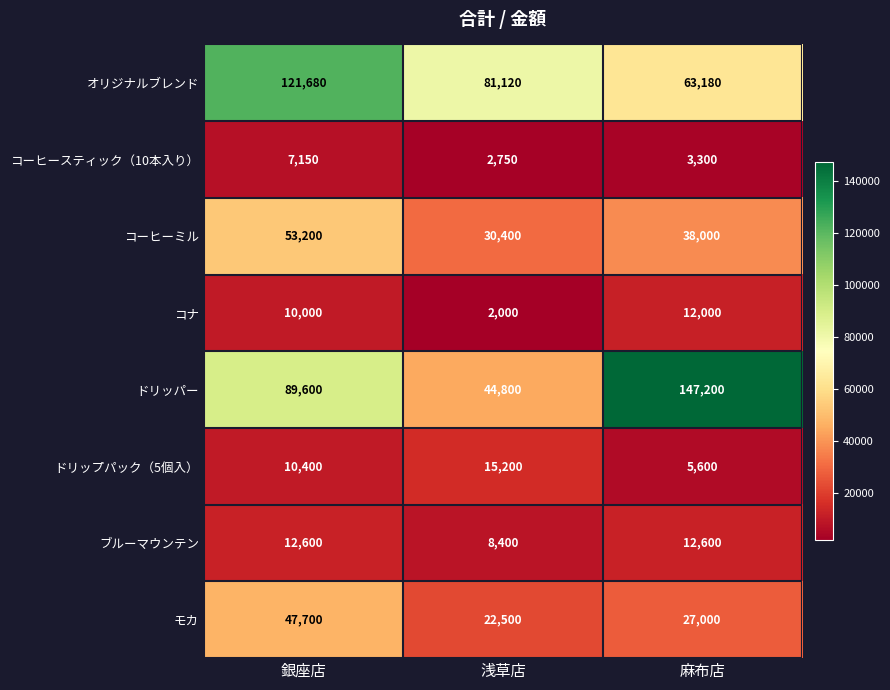

What is the approximate value of コナ at 麻布店?

12000